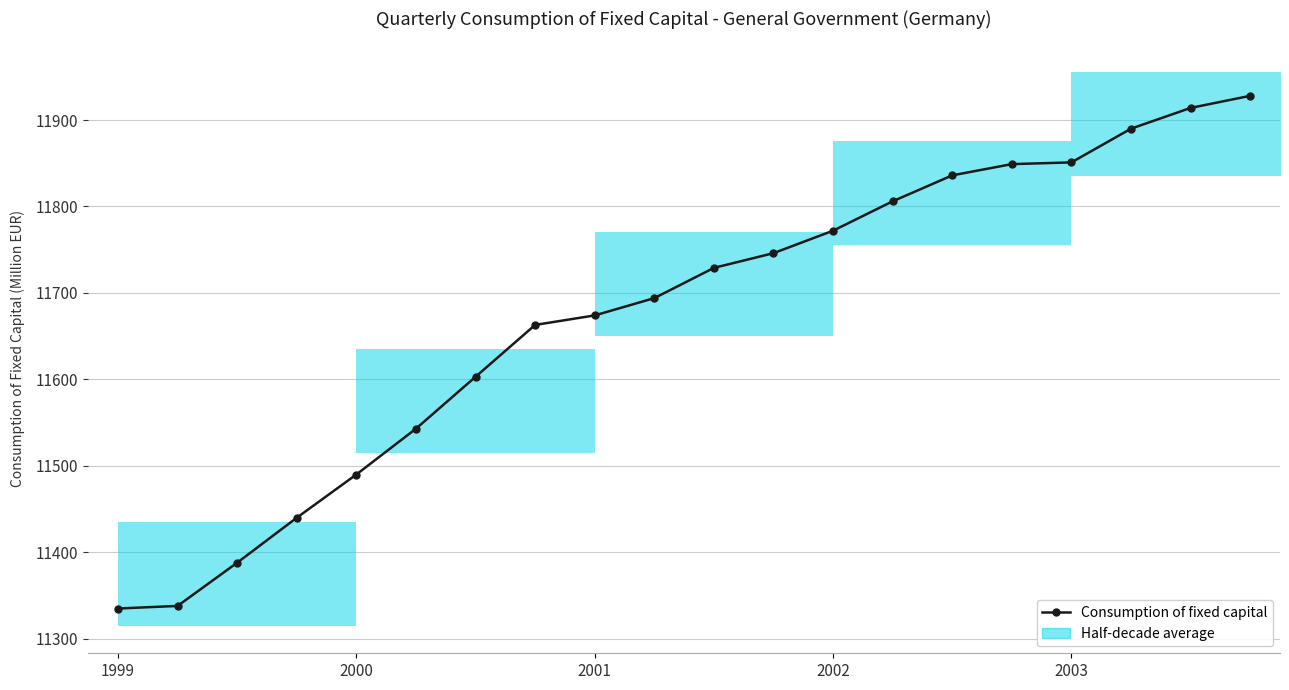

What is the smallest value displayed?

11335